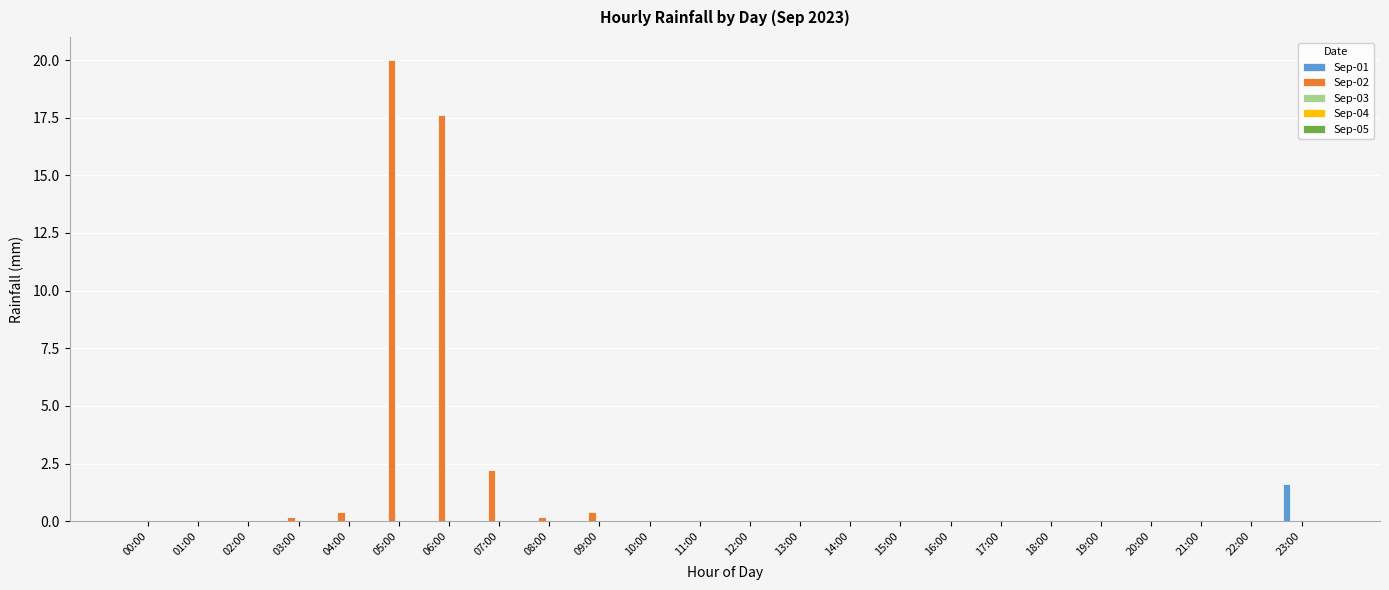

How many groups of bars are there?

24